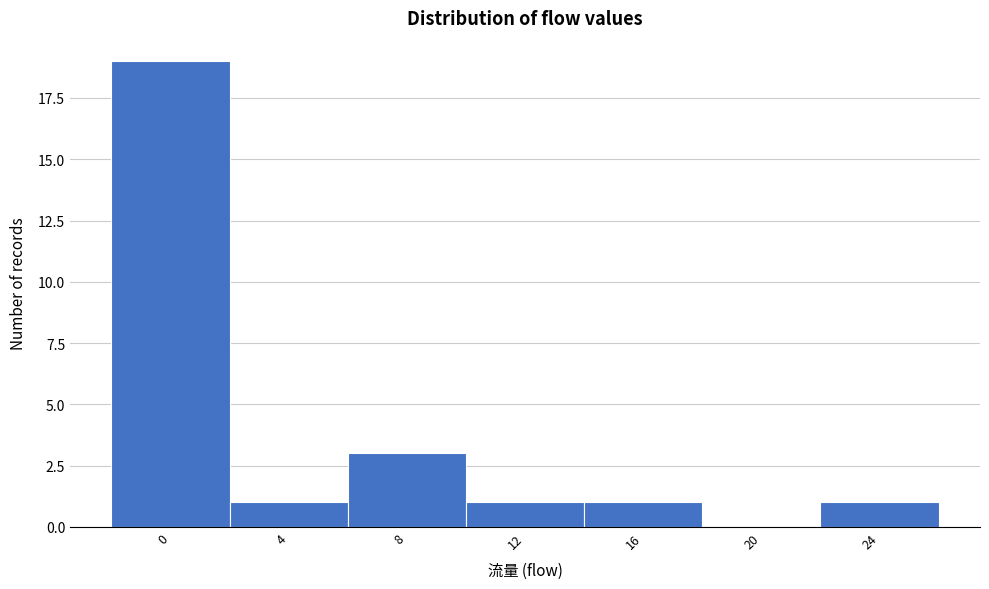

Reading left to right, transcribe all the data shown in this chart.

0=19	4=1	8=3	12=1	16=1	20=0	24=1